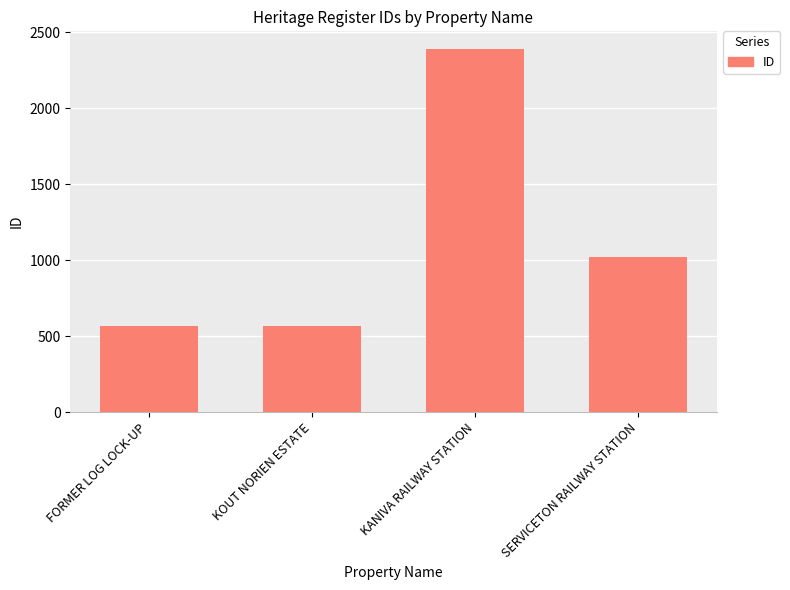

What is the sum of all values?

4541